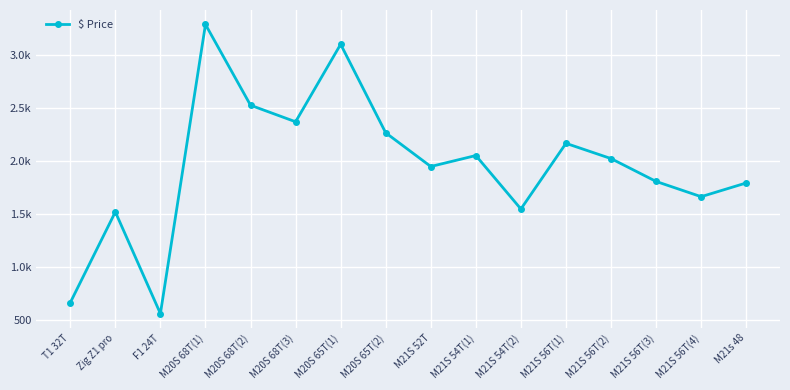

Does the chart have visible grid lines?

Yes